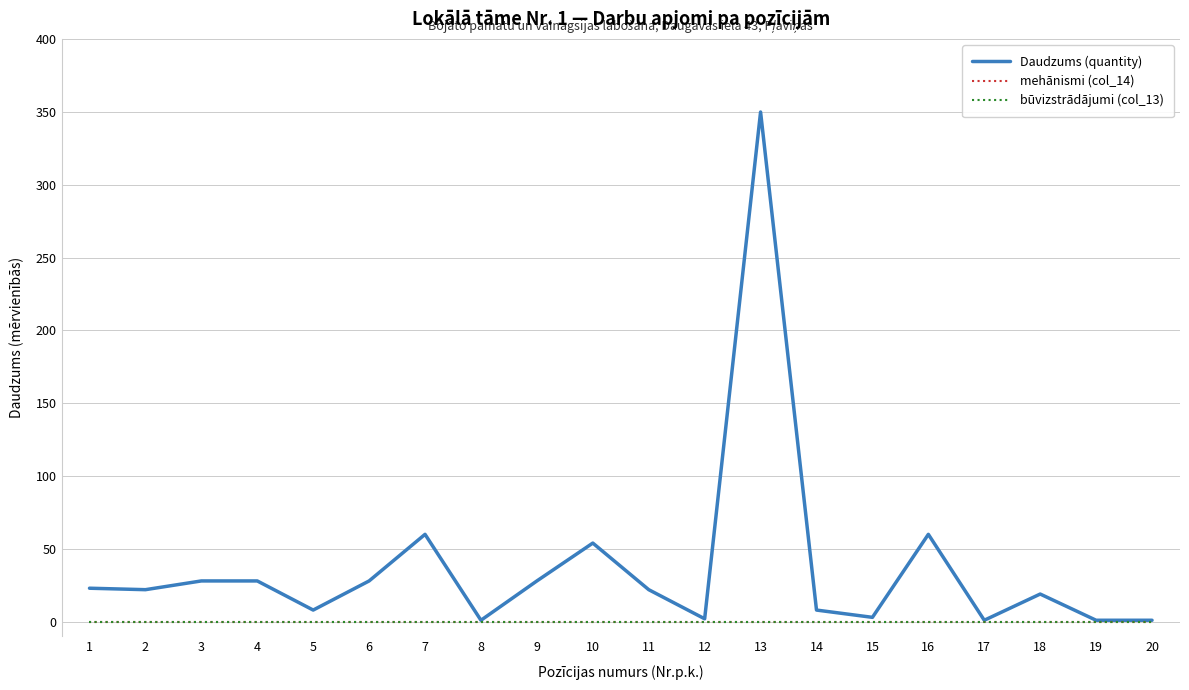

At which category does the chart reach its peak across all series?

13